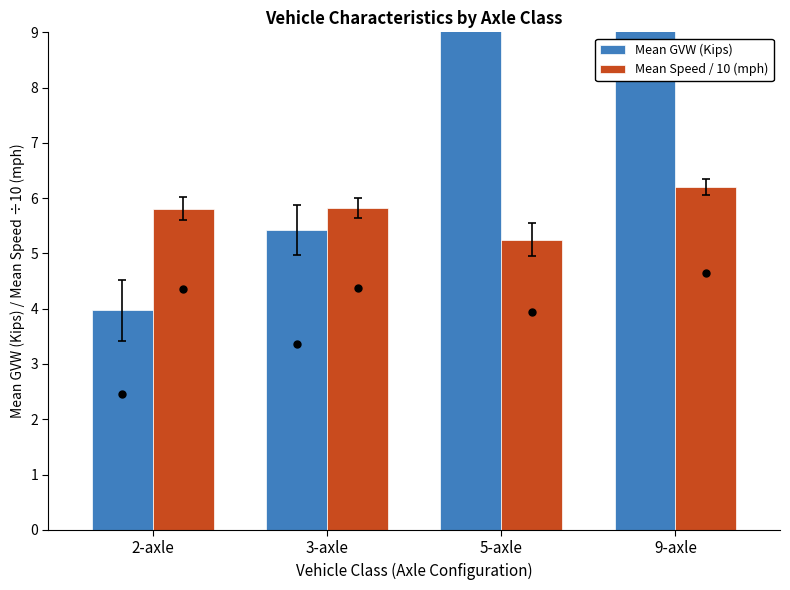

How many data points in Mean GVW (Kips) are less than 21?

2